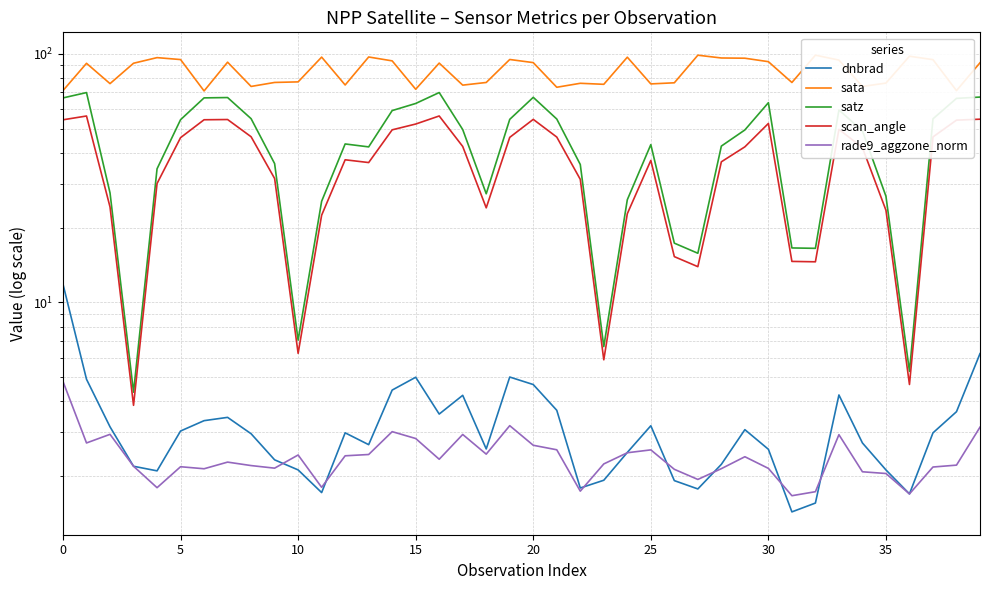

What is the value of the dnbrad point at the 30th from the left?

3.1